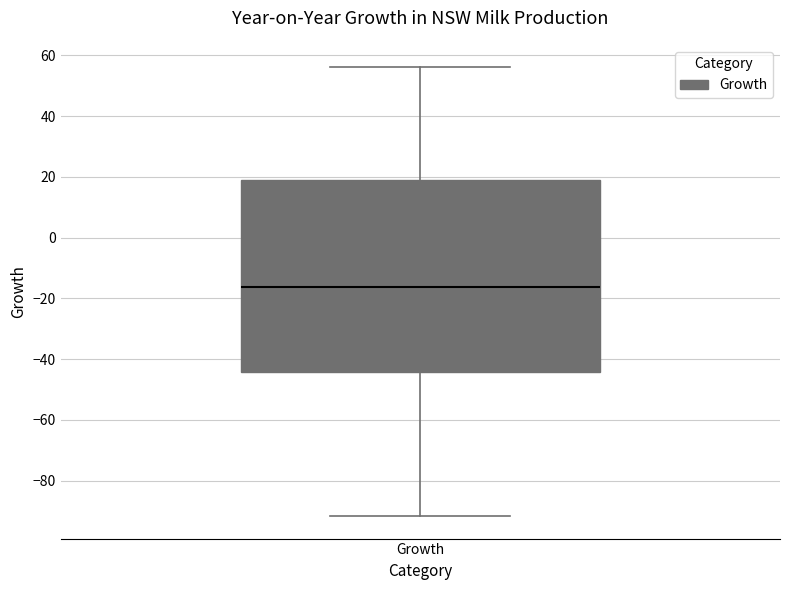

Where is the upper edge of the box for Growth on the y-axis? The values are not printed on the chart, so give them approximately, as read against the axis.

18